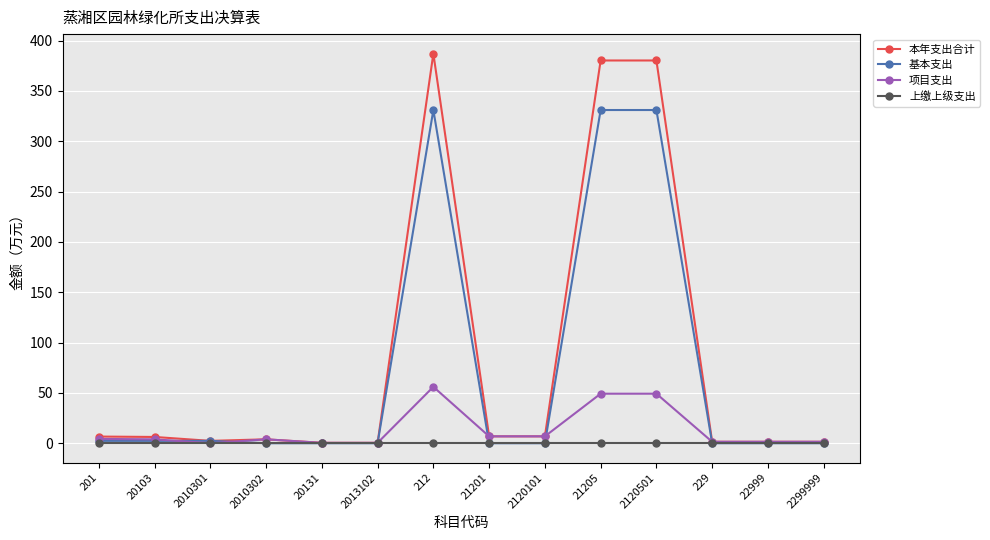

What is the difference between the second highest and second lowest values in the 本年支出合计 series?

379.9